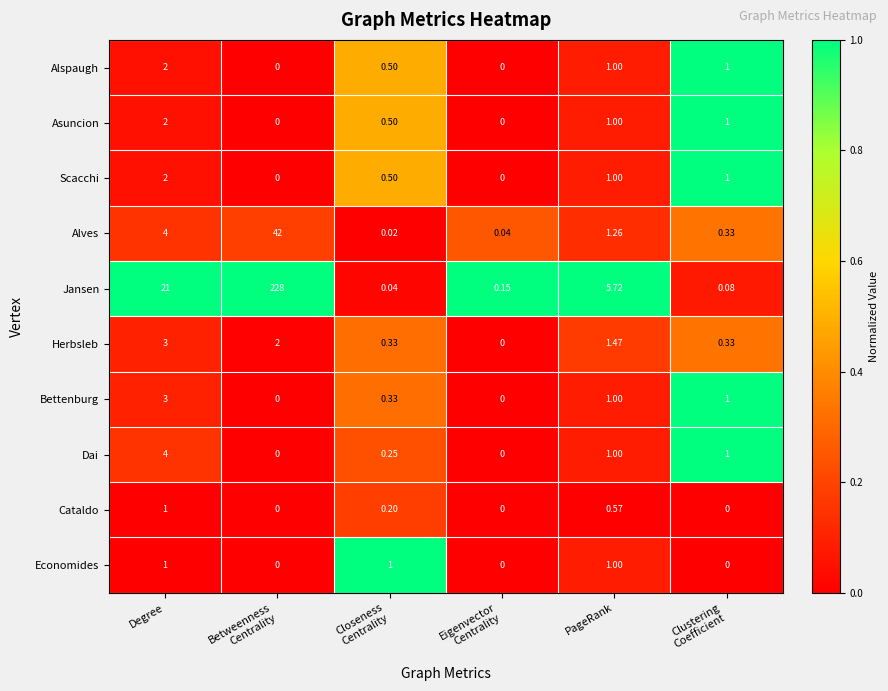

Which series has the largest range (max minus min)?

Jansen